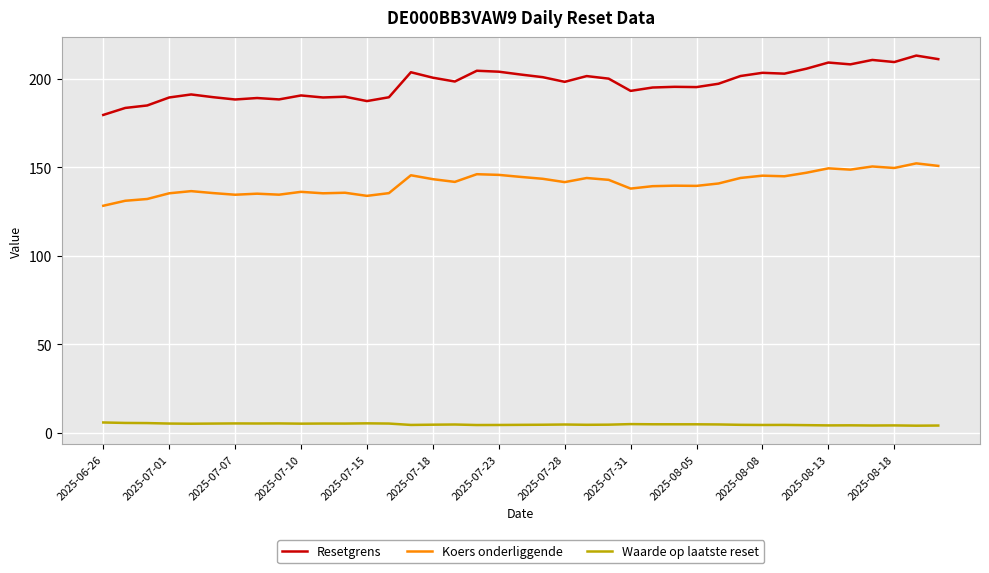

What is the minimum value for Koers onderliggende?

128.2